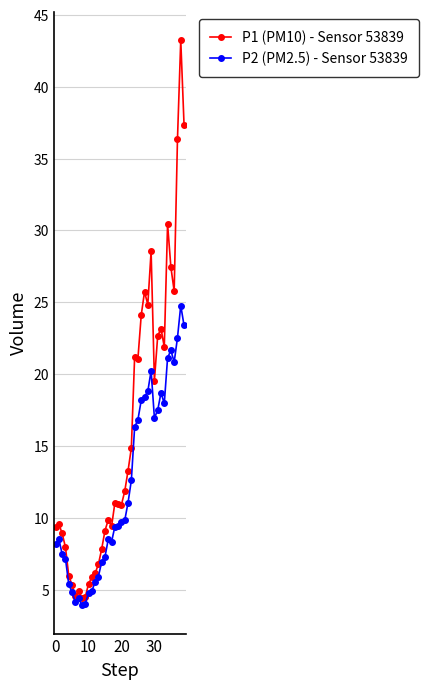

What is the maximum value for P2 (PM2.5) - Sensor 53839?

24.8